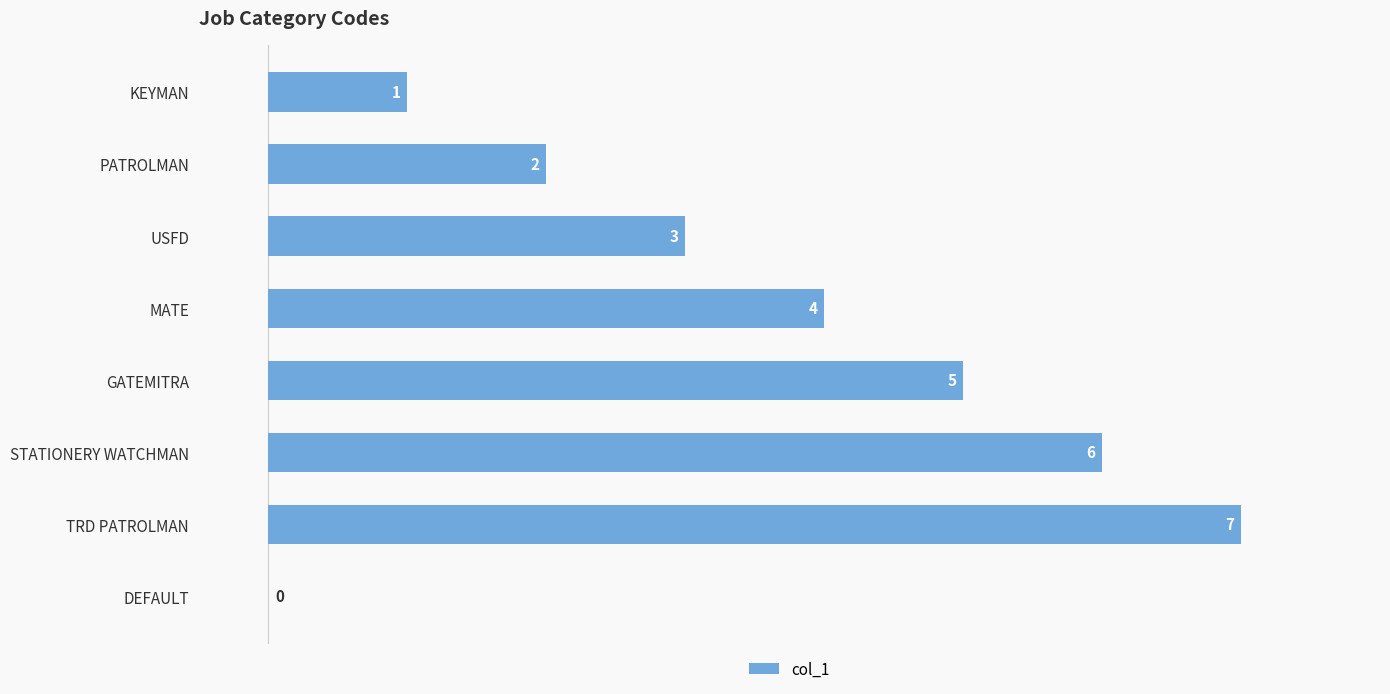

What is the ratio of the value at TRD PATROLMAN to the value at GATEMITRA?

1.4